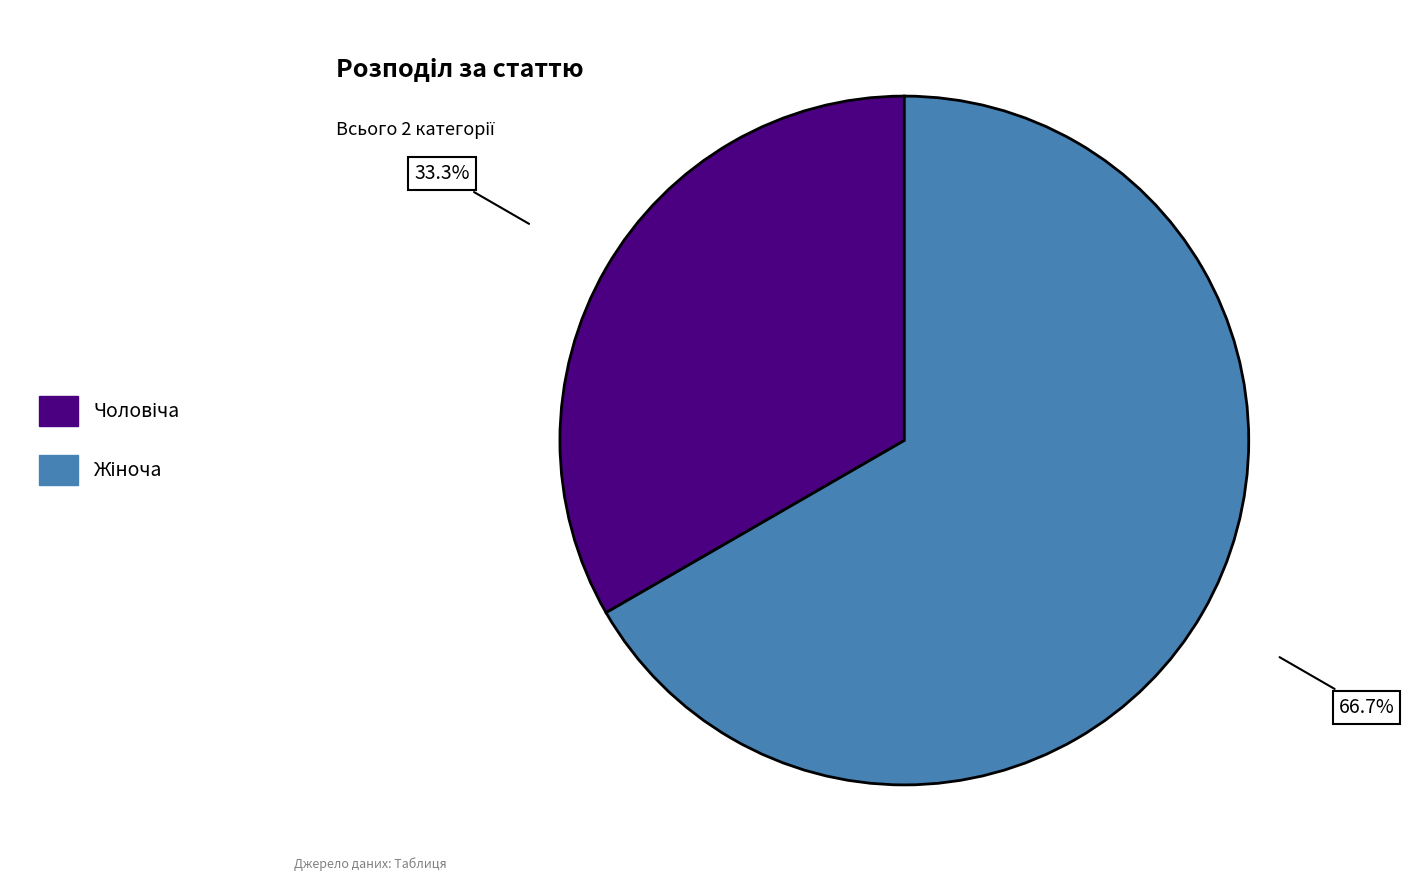

To the nearest percent, what is the difference between the largest and smallest slice percentages?

33%